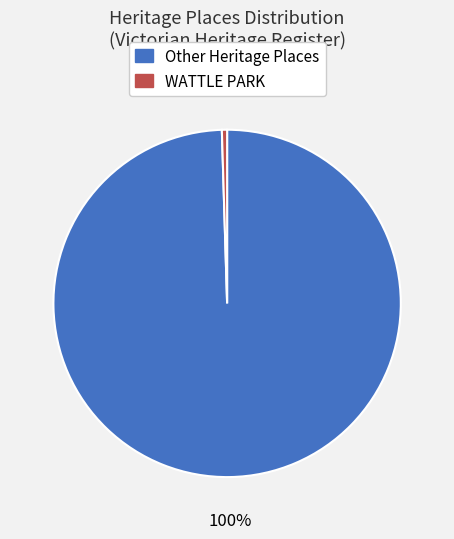

To the nearest percent, what is the average slice percentage?

50%